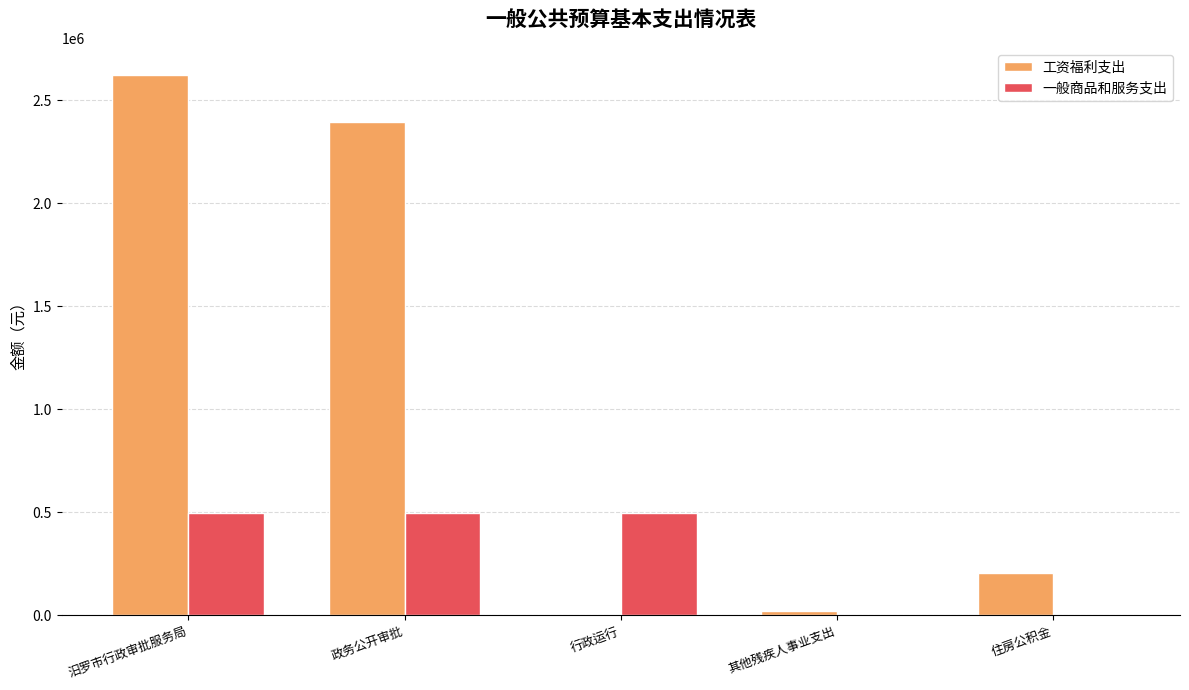

How many groups of bars are there?

5